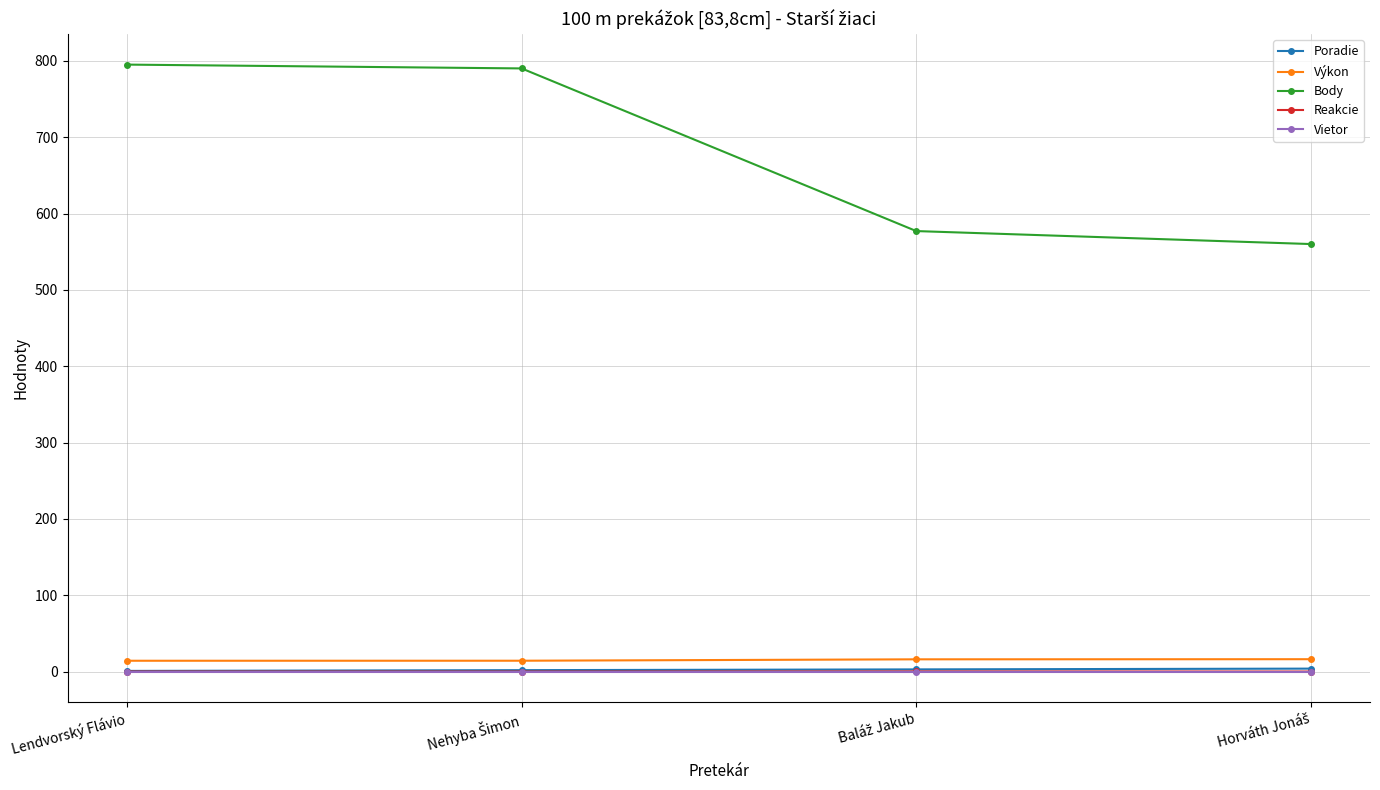

Which series has the largest total across all categories?

Body